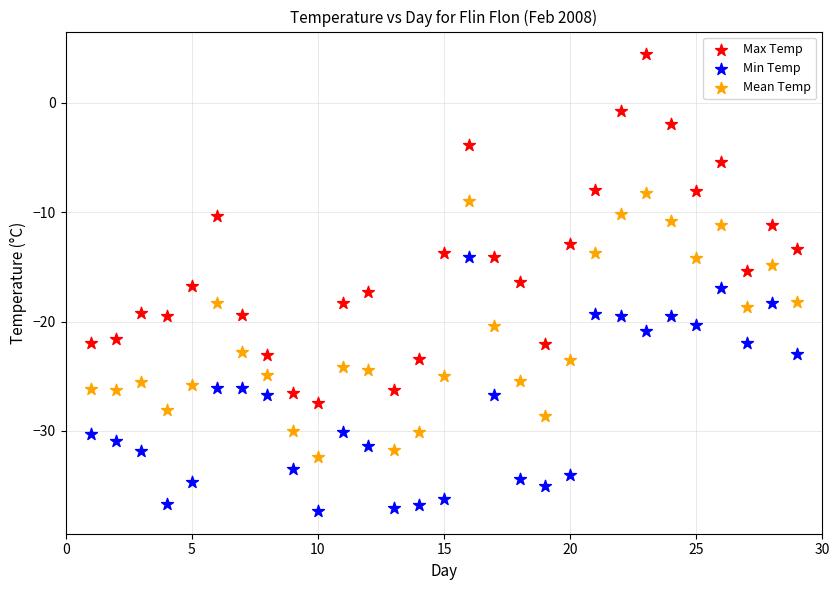

Across all data points, what is the range of Y values (max minus min)?

41.7